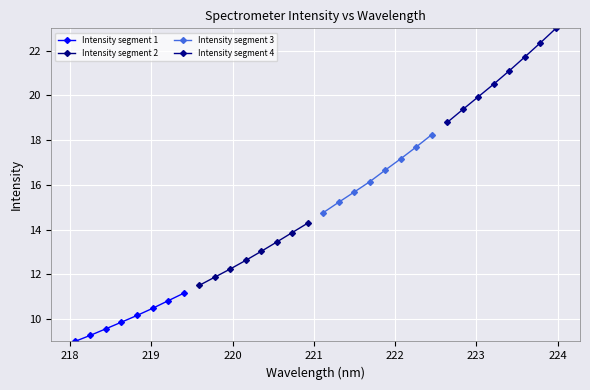

What is the value of the Intensity segment 1 point at the 7th from the left?

10.8